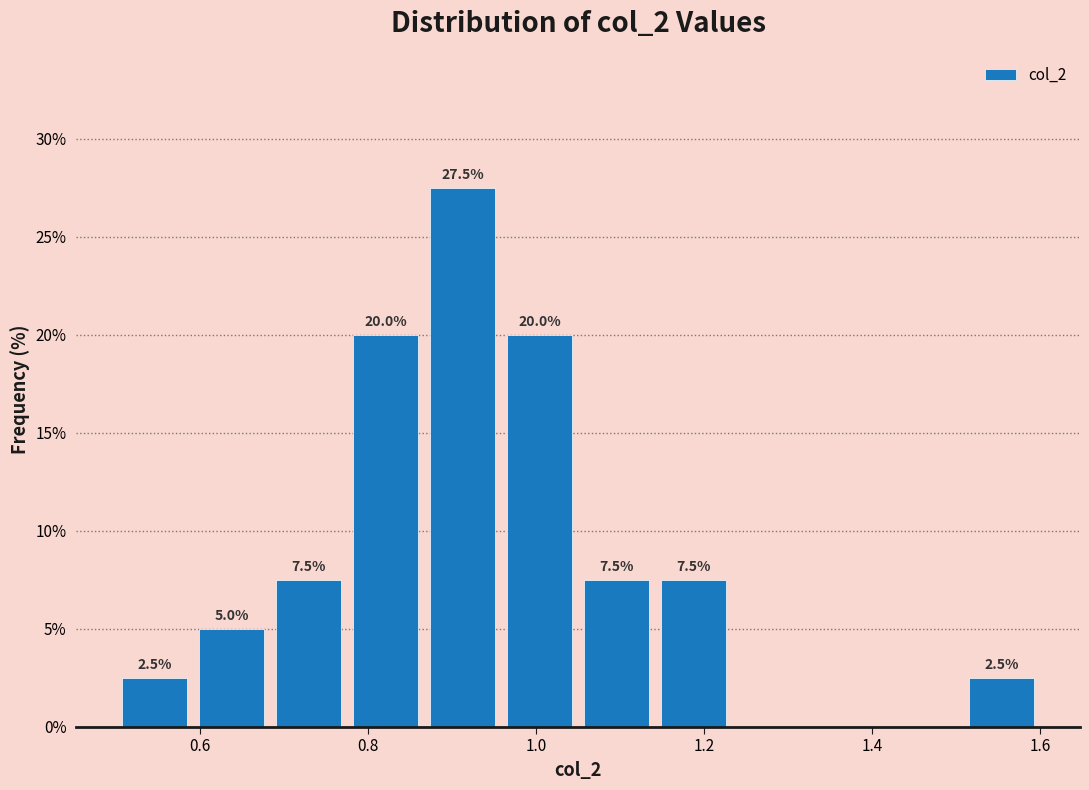

Which range on the x-axis has the tallest bar?

0.86 to 0.96